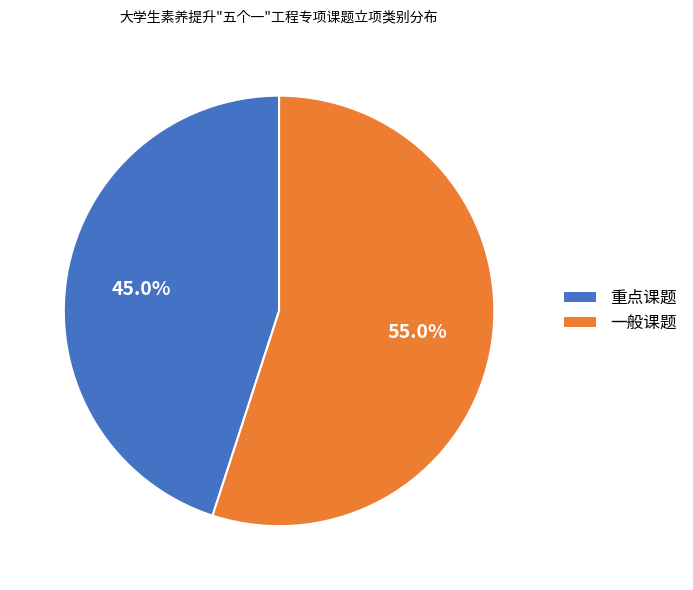

Which has a higher value, 重点课题 or 一般课题?

一般课题